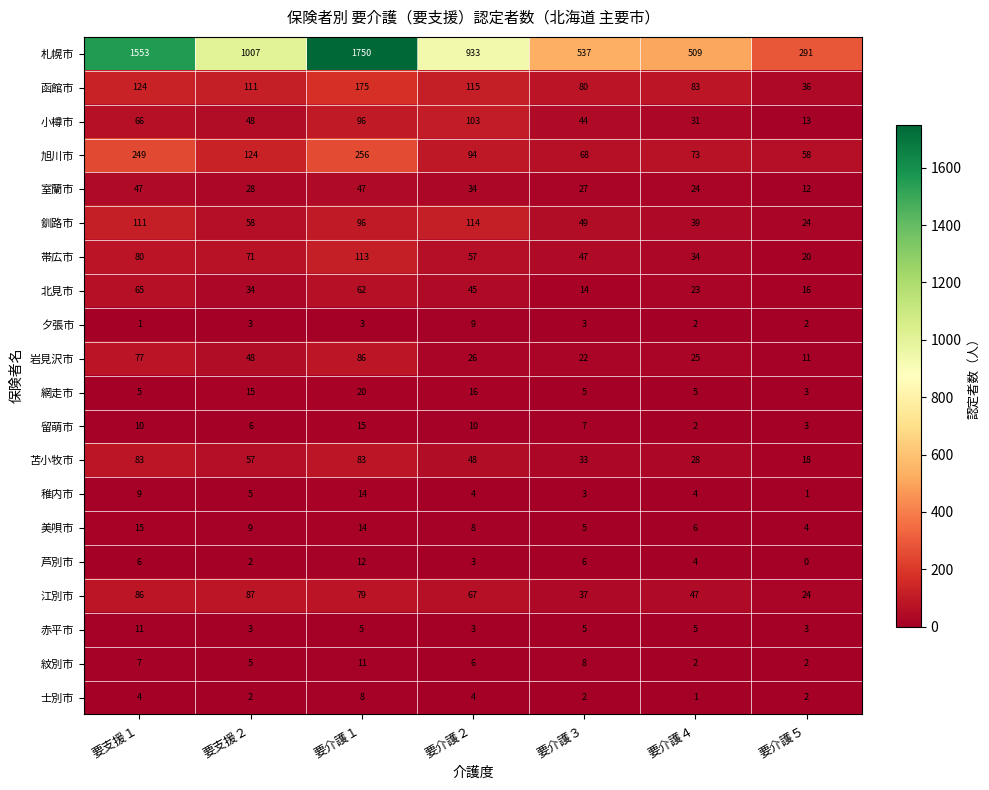

What is the sum of all 美唄市 values?

61